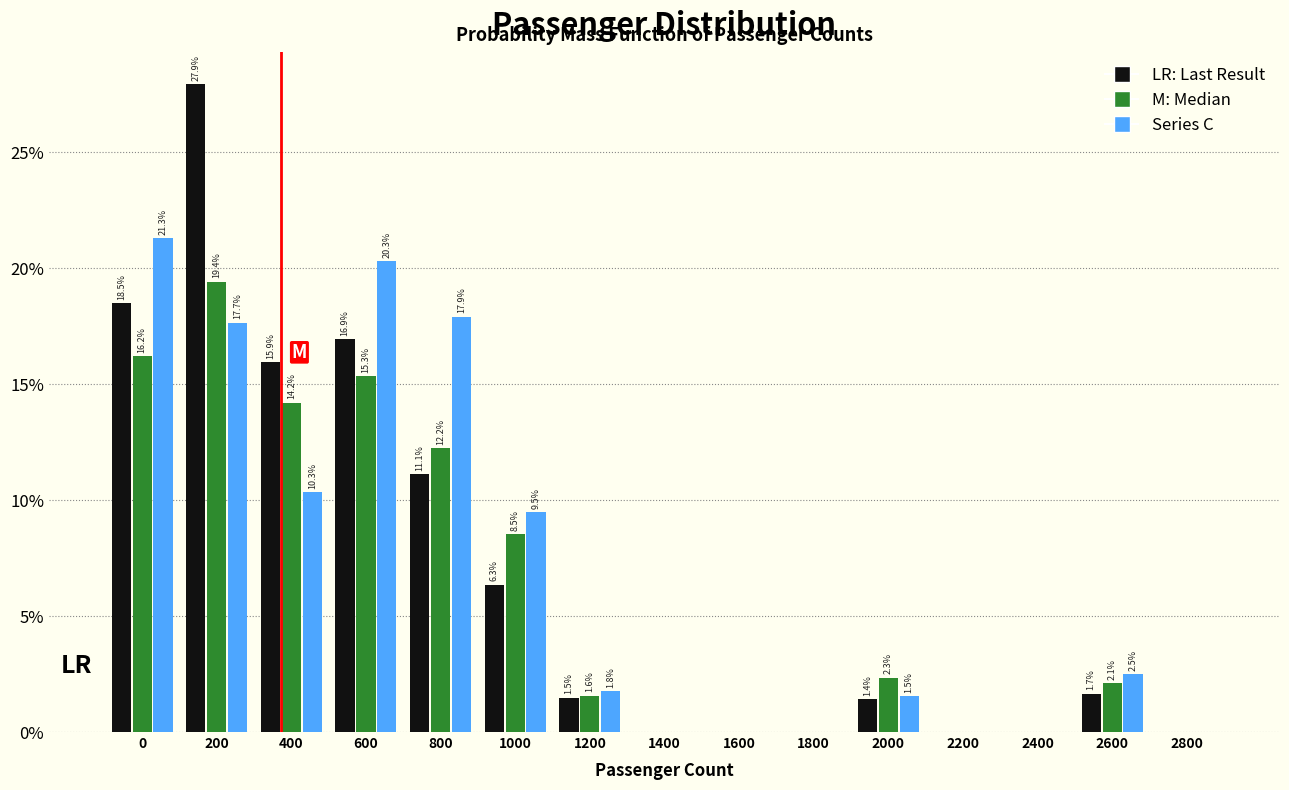

At which category is the sum across all series the highest?

200